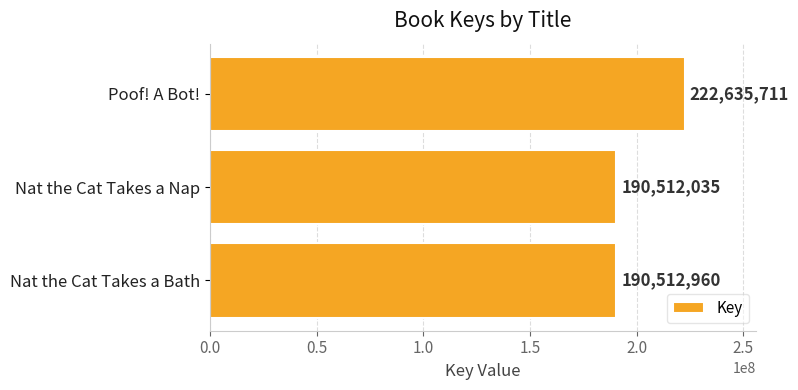

Rank the categories by value from highest to lowest.

Poof! A Bot!, Nat the Cat Takes a Bath, Nat the Cat Takes a Nap